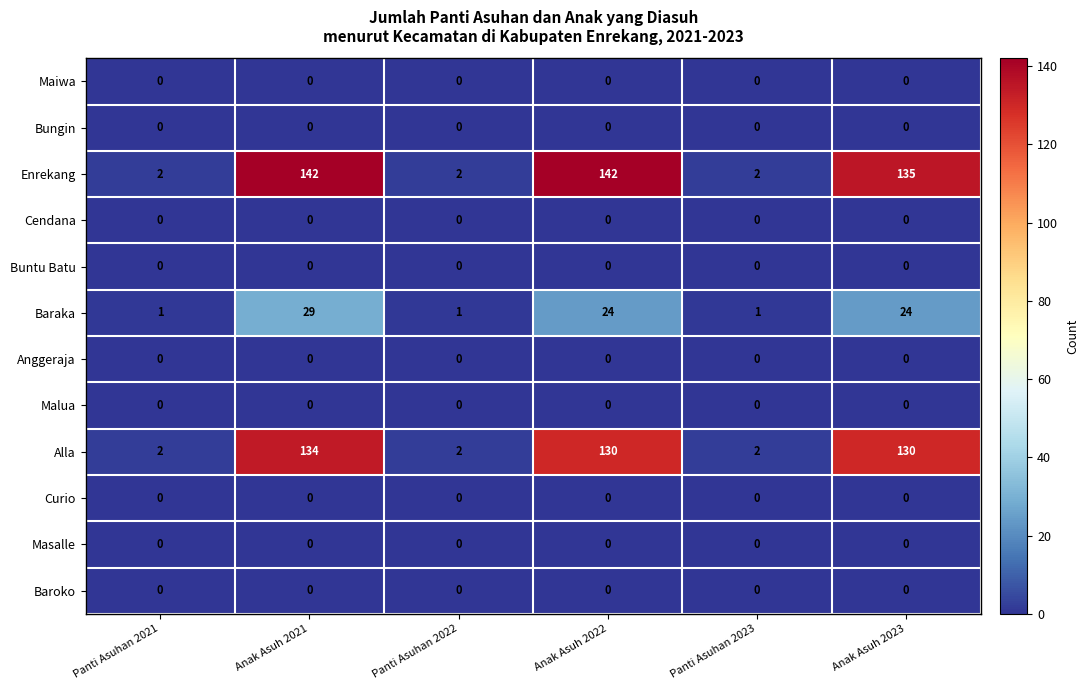

Which series has the largest total across all categories?

Enrekang